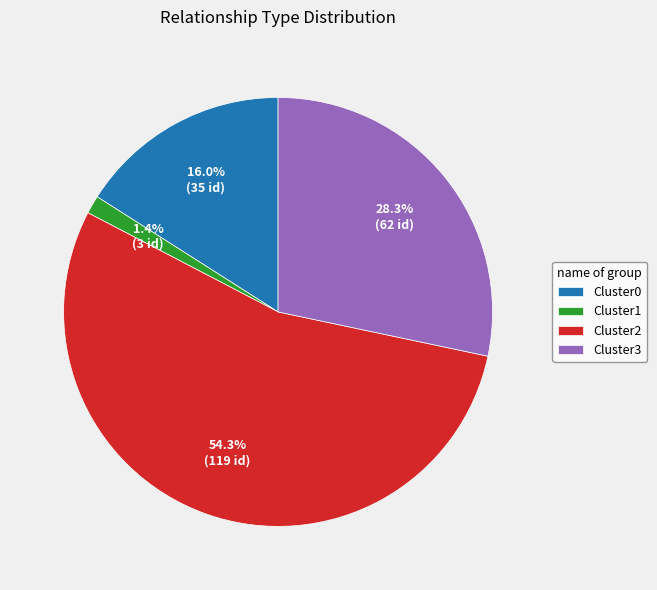

Does Cluster0 account for over 50% of the chart?

No